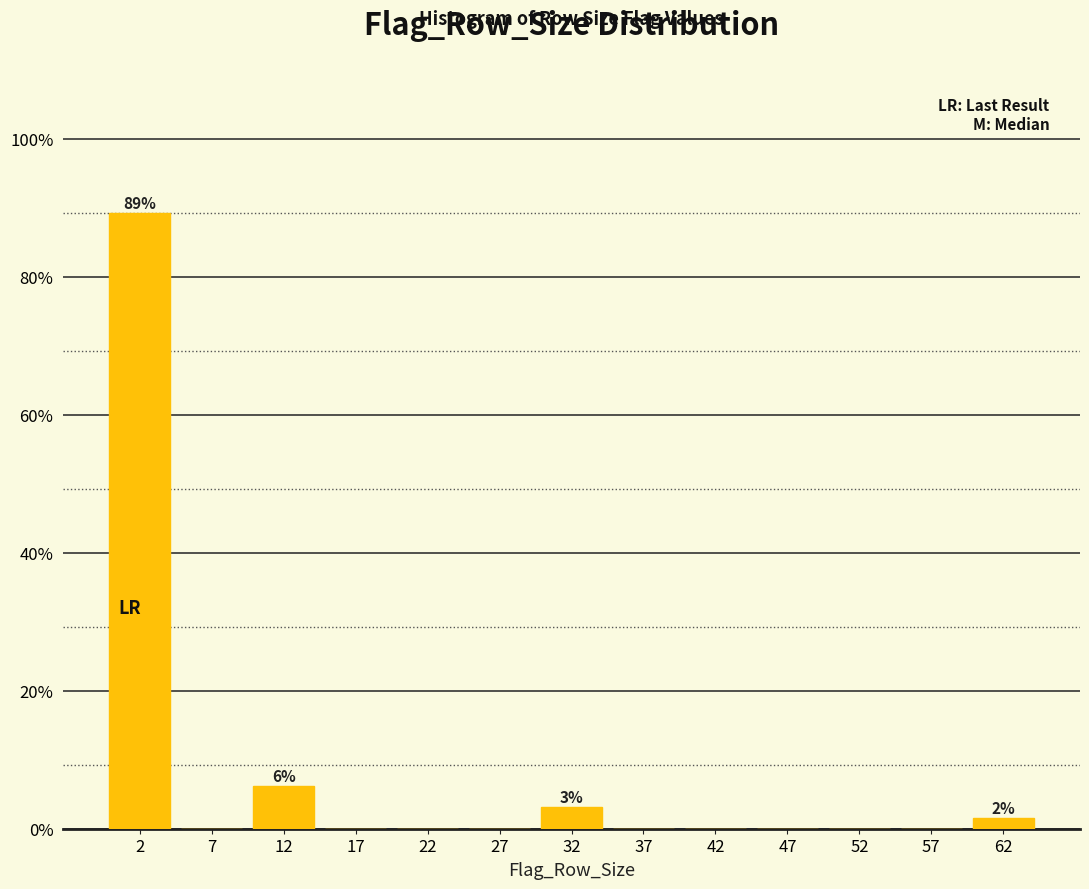

Which range on the x-axis has the tallest bar?

0 to 5